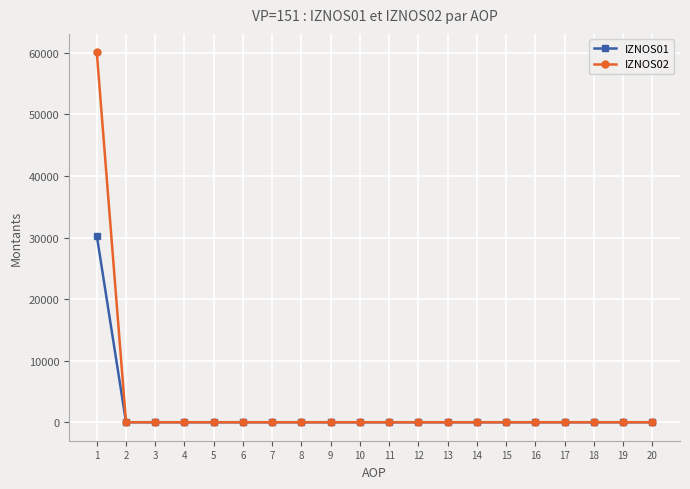

Reading left to right, list all the values displayed in this chart.

IZNOS01: 1=30293.0	2=0.0	3=0.0	4=0.0	5=0.0	6=0.0	7=0.0	8=0.0	9=0.0	10=0.0	11=0.0	12=0.0	13=0.0	14=0.0	15=0.0	16=0.0	17=0.0	18=0.0	19=0.0	20=0.0
IZNOS02: 1=60088.6	2=0.0	3=0.0	4=0.0	5=0.0	6=0.0	7=0.0	8=0.0	9=0.0	10=0.0	11=0.0	12=0.0	13=0.0	14=0.0	15=0.0	16=0.0	17=0.0	18=0.0	19=0.0	20=0.0